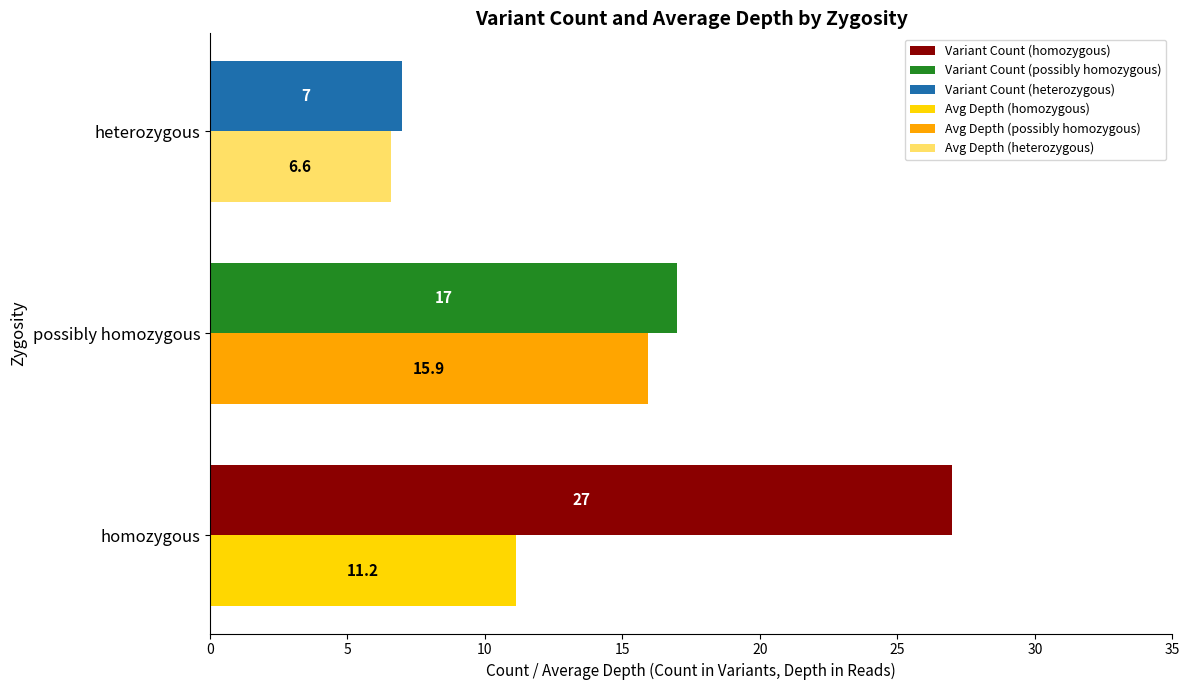

At which category does the chart reach its minimum across all series?

heterozygous